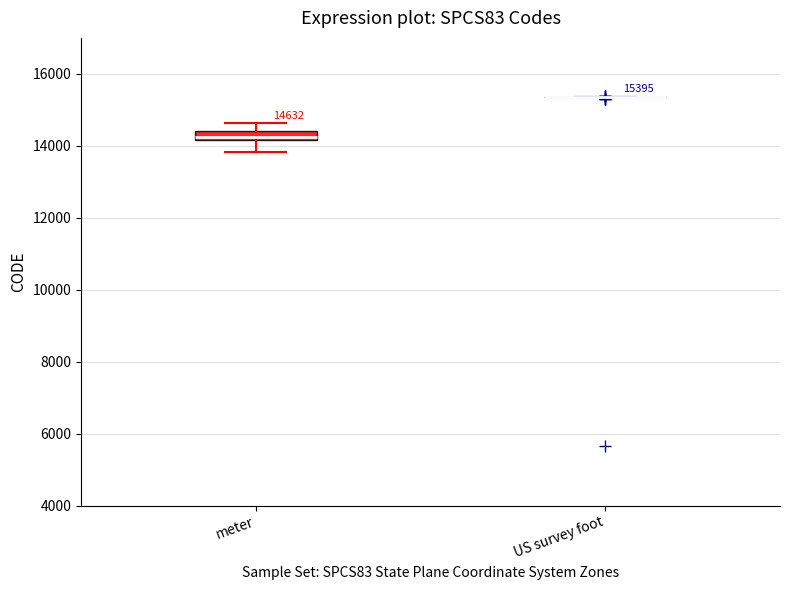

Comparing the boxes themselves (not the whiskers), which one is the tallest?

meter